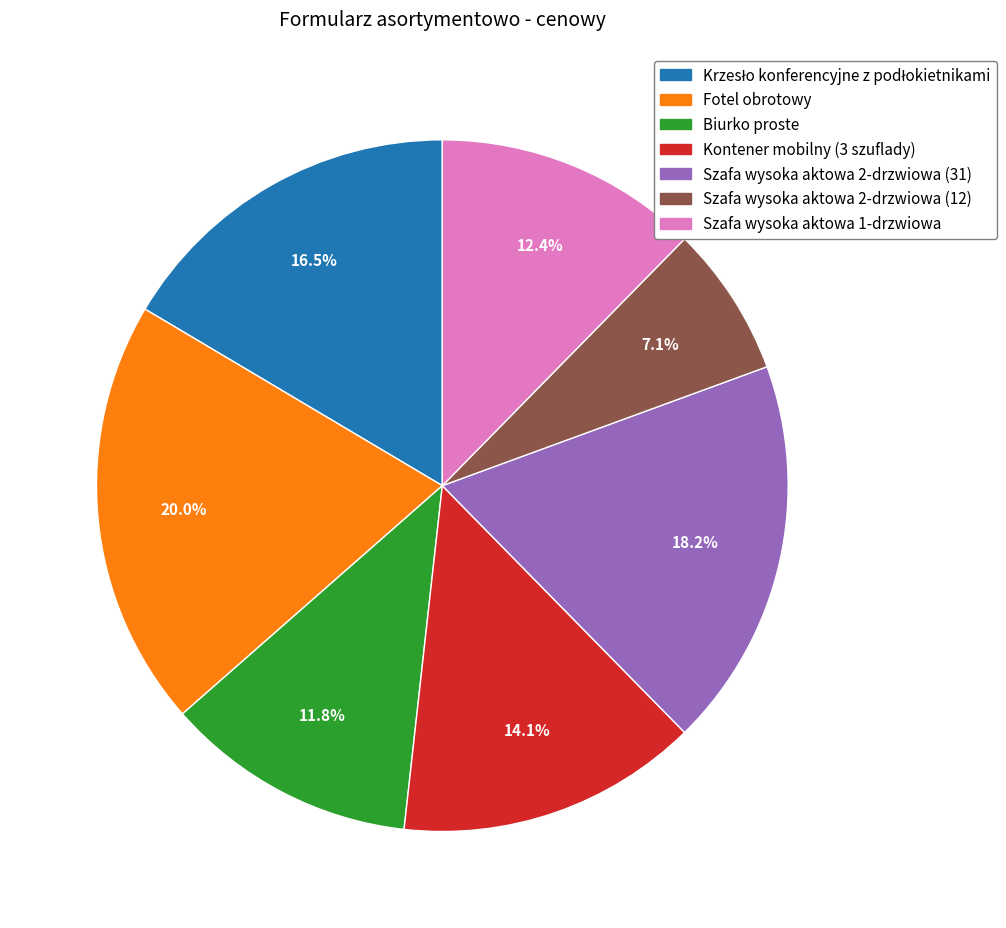

Is it true that Szafa wysoka aktowa 2-drzwiowa (31) is 26% of the pie?

False